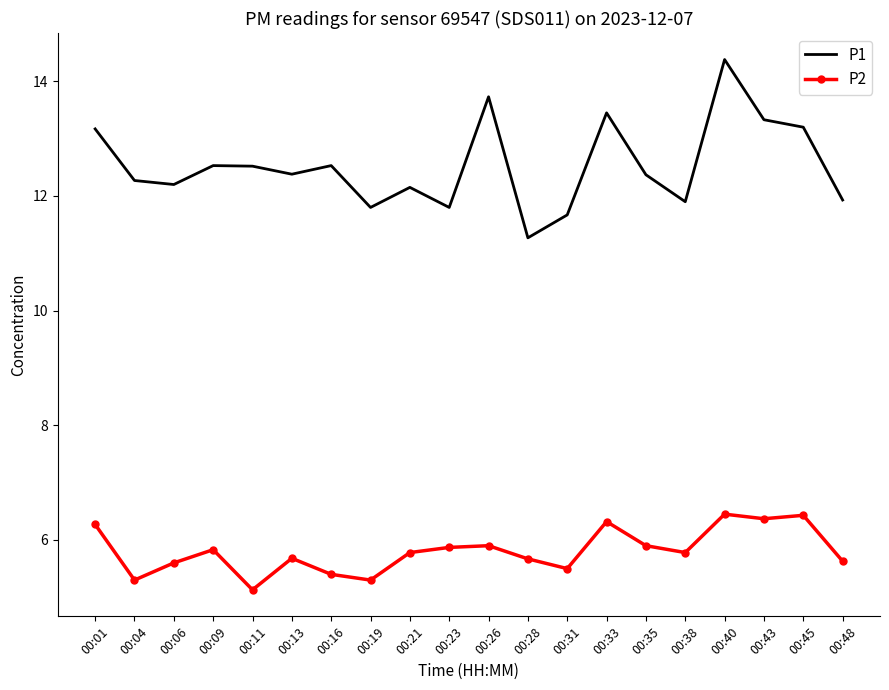

True or false: P2 and P1 cross at least once.

False